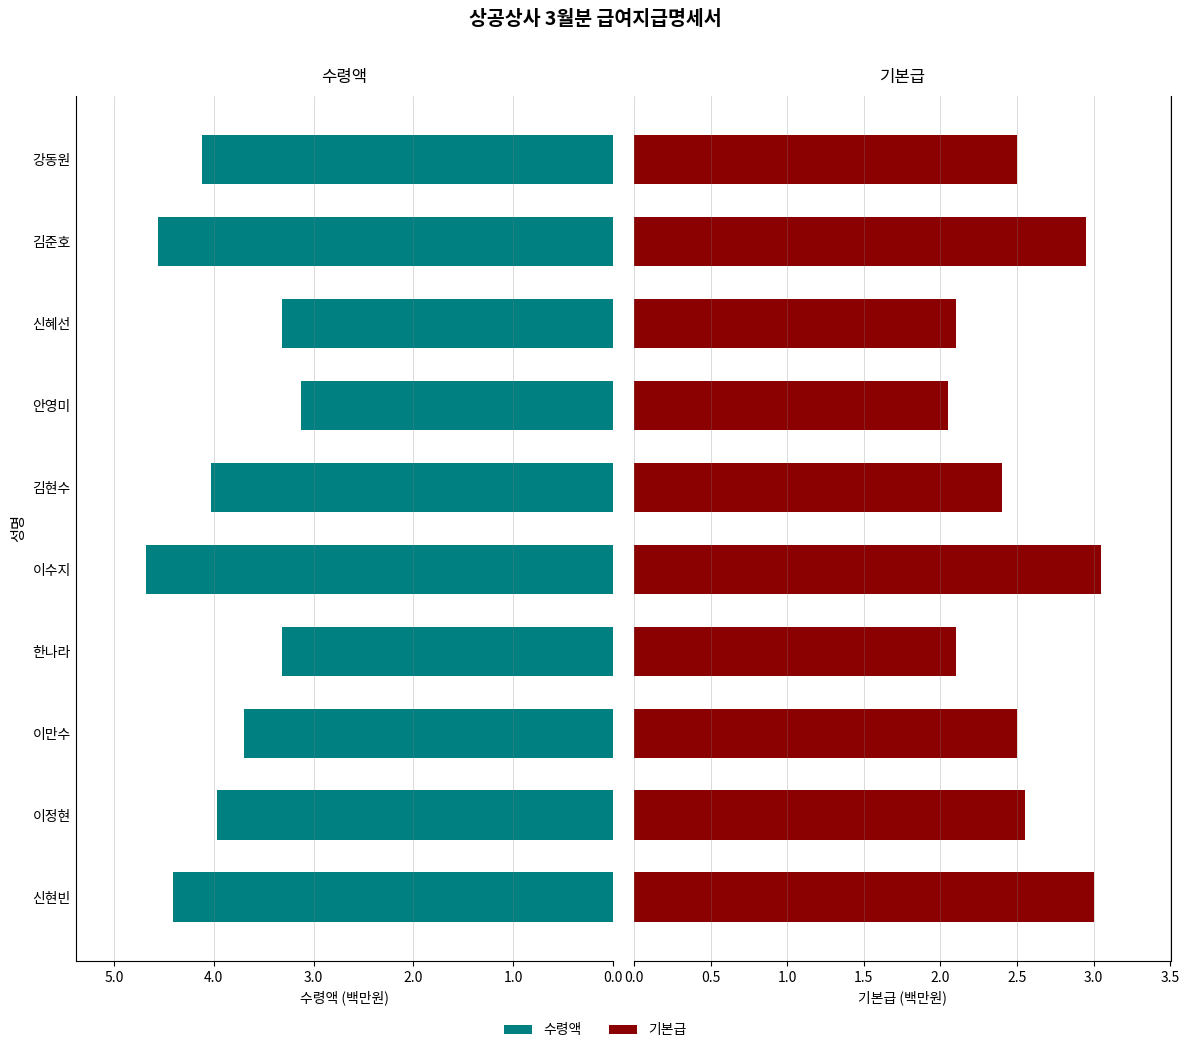

Reading left to right, transcribe all the data shown in this chart.

수령액: 4.4	4.0	3.7	3.3	4.7	4.0	3.1	3.3	4.6	4.1
기본급: 3.0	2.5	2.5	2.1	3.0	2.4	2.0	2.1	3.0	2.5